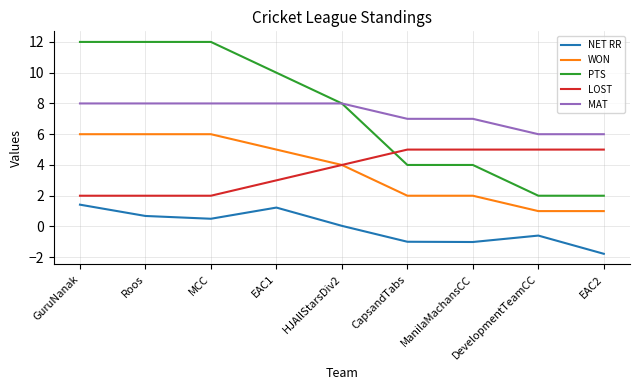

True or false: WON and NET RR intersect in this chart.

False